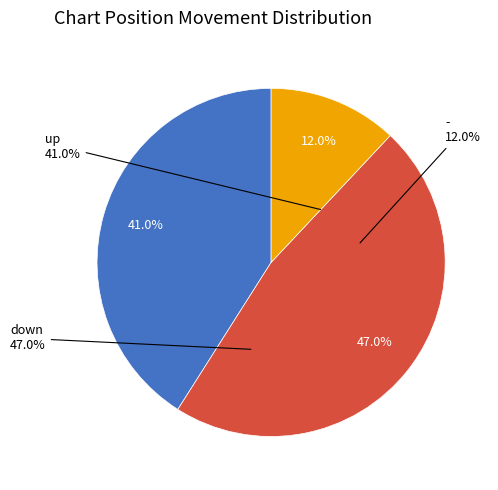

What is the change in value from down to -?

-35